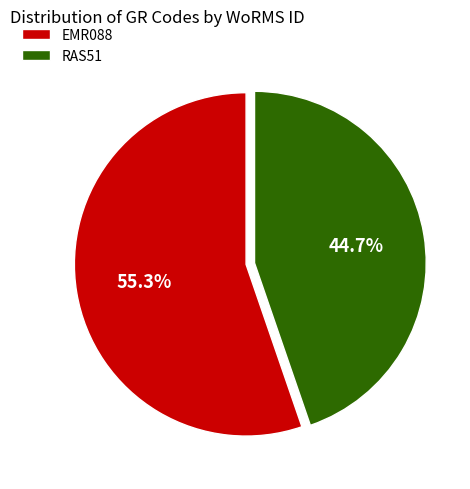

How many slices are in this pie chart?

2